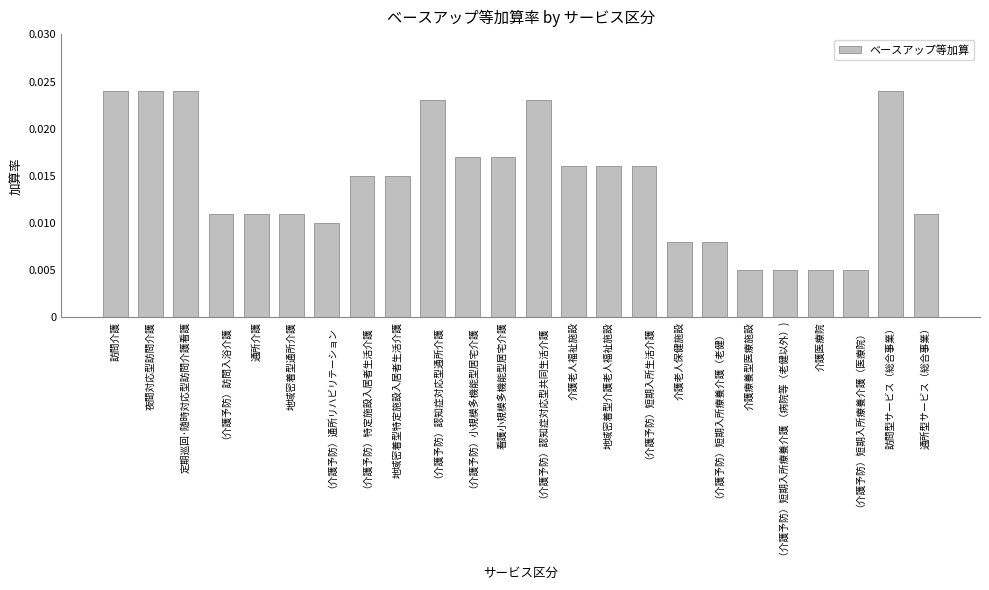

Between 介護療養型医療施設 and （介護予防）認知症対応型通所介護, which is larger?

（介護予防）認知症対応型通所介護